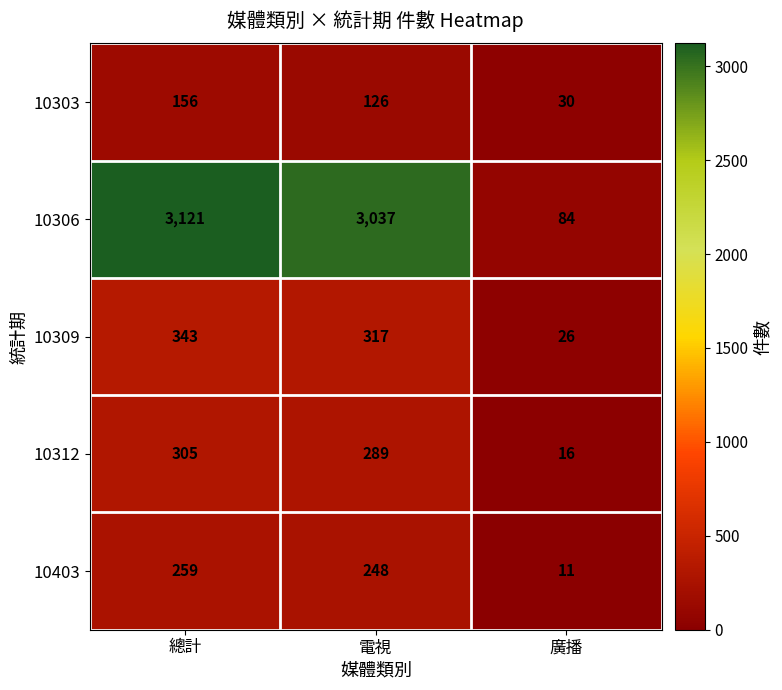

What is the total value across all series at 電視?

4017